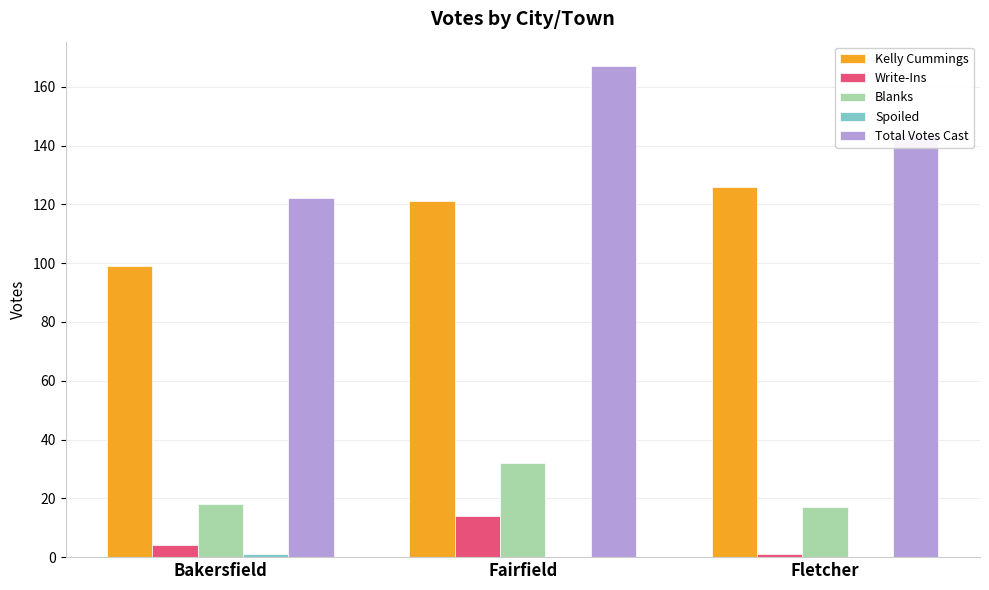

Is it true that Kelly Cummings equals 99 at Bakersfield?

True